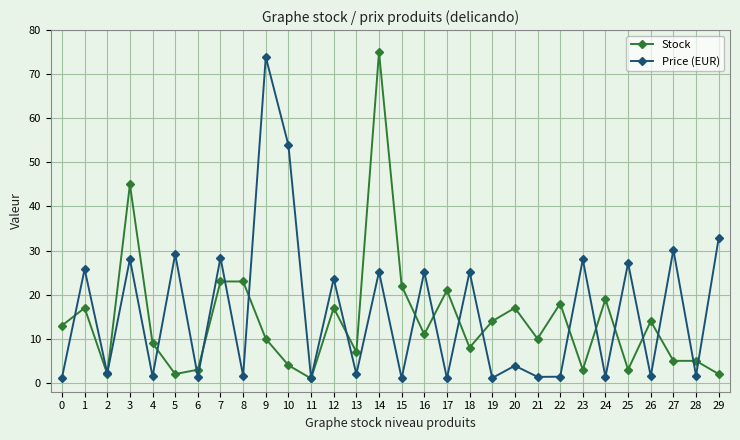

Is the value of Stock at 1 greater than the value of Price (EUR) at 3?

No